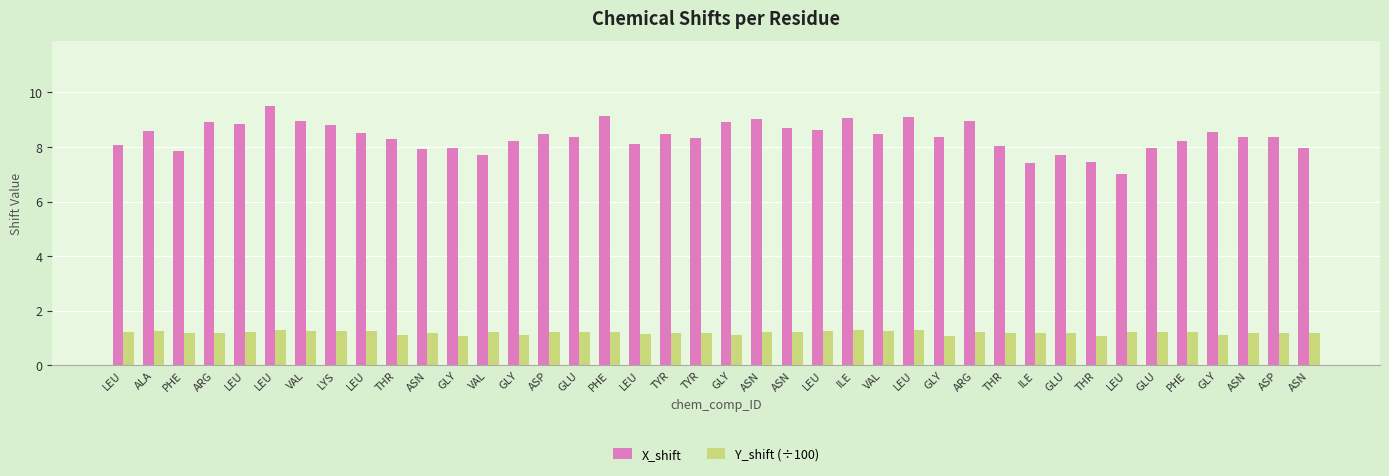

At which category is the sum across all series the highest?

LEU